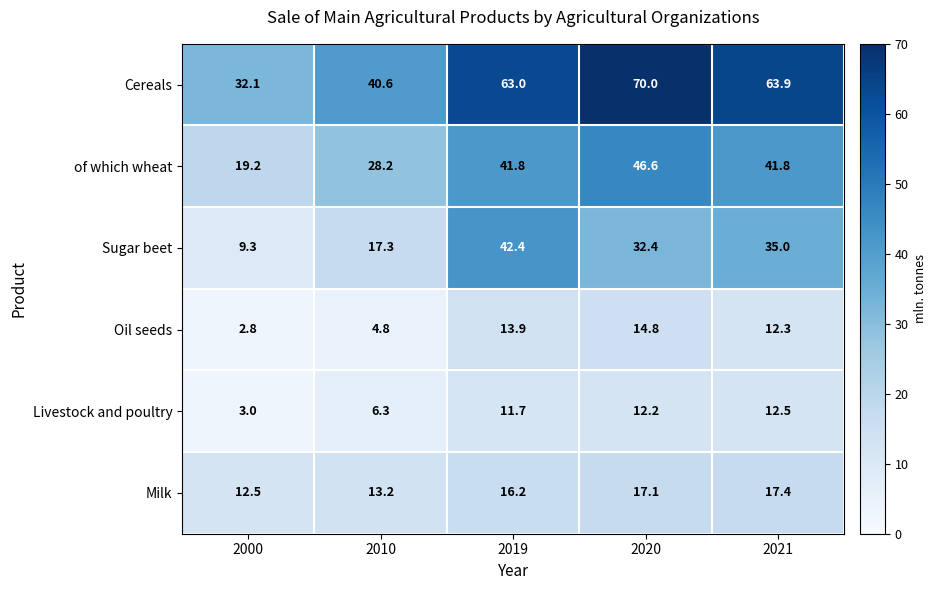

What is the difference between the Milk values at 2000 and 2019?

3.7